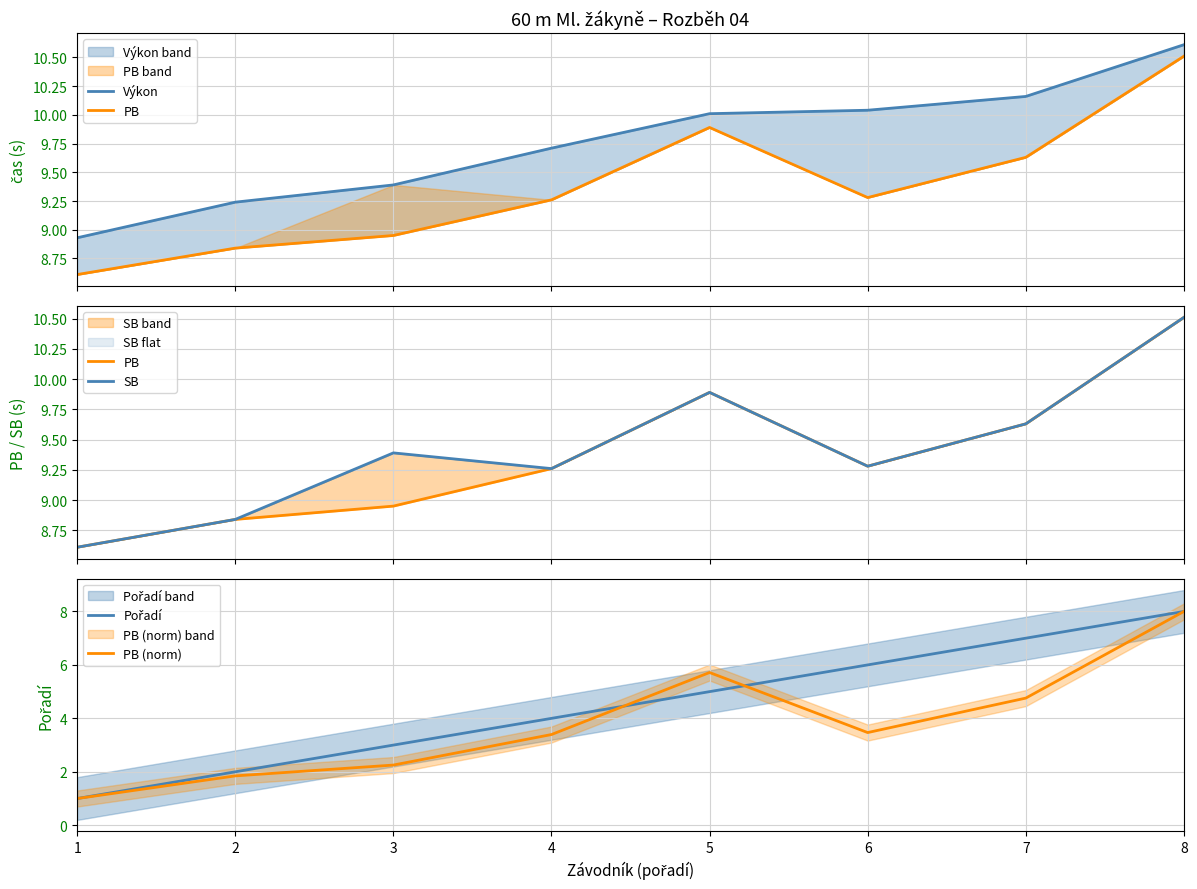

What is the sum of all PB (norm) values?

30.4